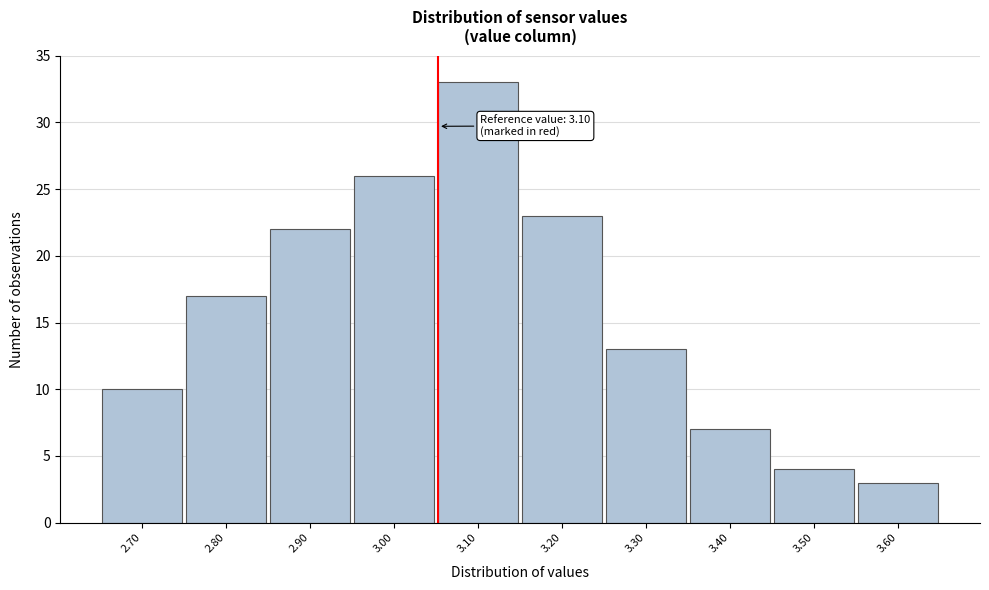

Reading left to right, what are all the values shown in this chart?

10	17	22	26	33	23	13	7	4	3